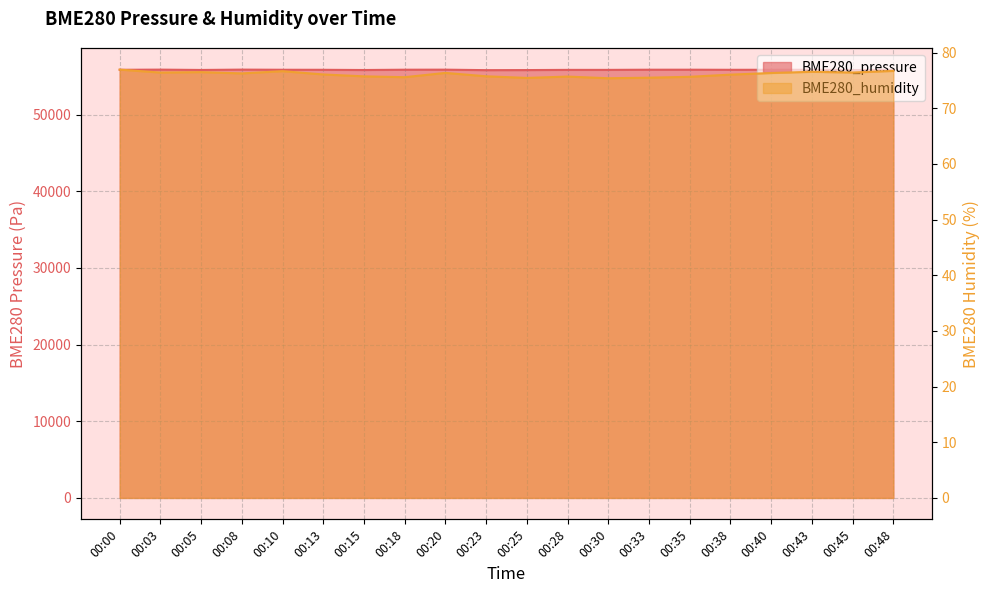

Does the chart have visible grid lines?

Yes